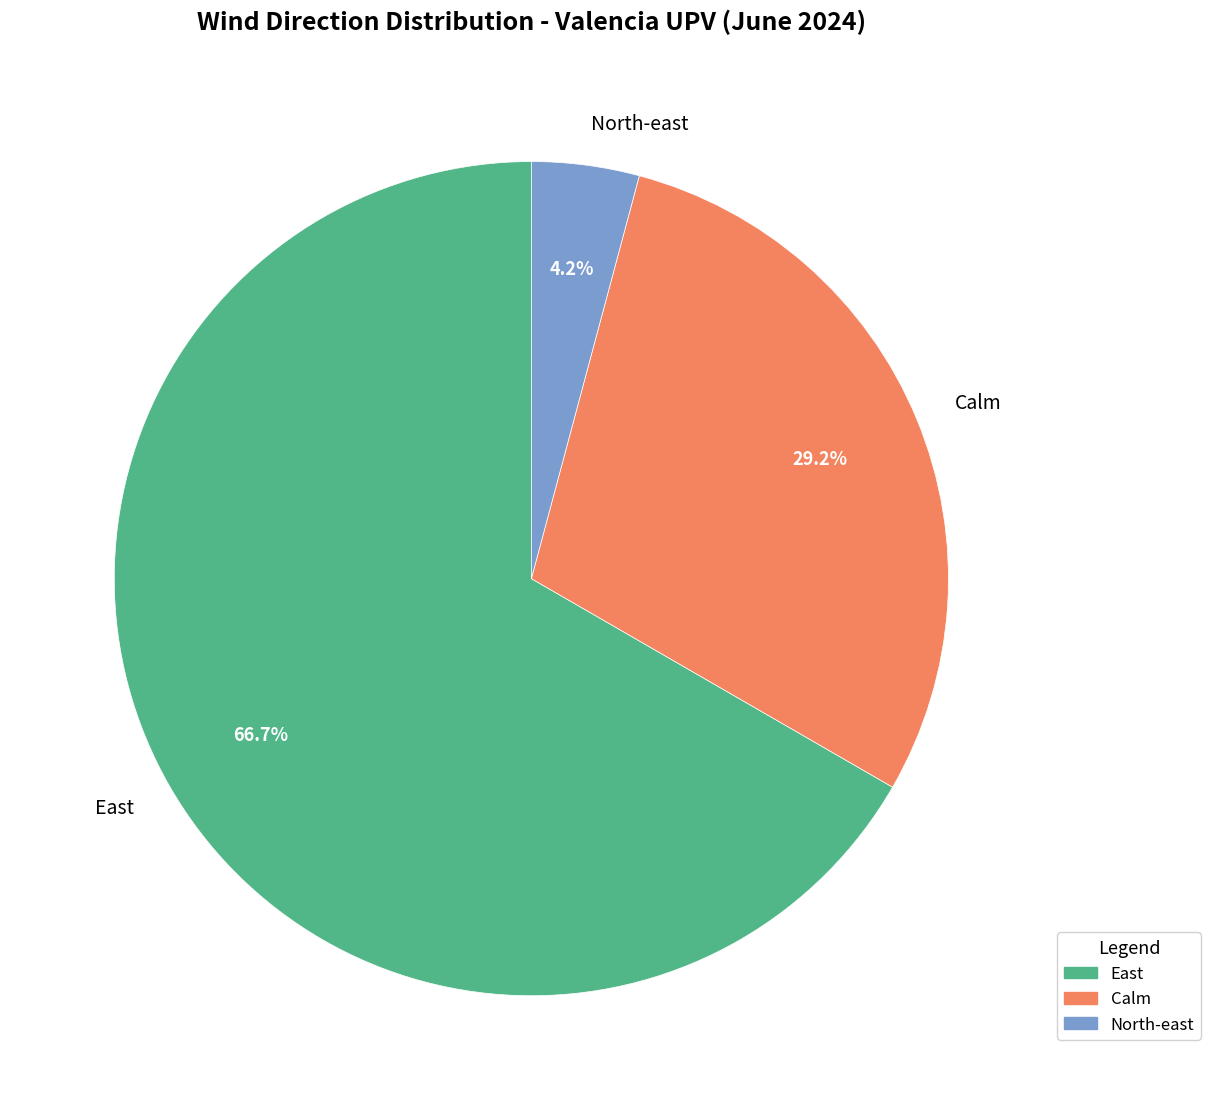

The Calm slice represents 1% of the pie. True or false?

False